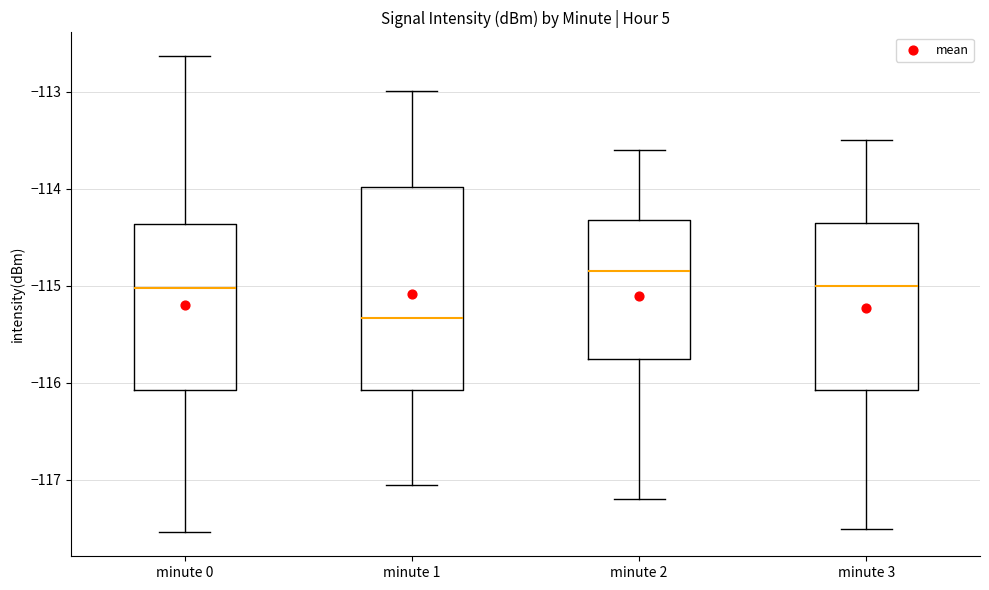

Reading left to right, transcribe this box plot: for each box, give where its median line is, the range the box spans, and where its two whiskers end, as read against the y-axis. The values are not printed on the chart, so give them approximately, as read against the axis.

minute 0: median -115.0, box -116.1 to -114.4, whiskers -117.5 to -112.6
minute 1: median -115.3, box -116.1 to -114.0, whiskers -117.0 to -113.0
minute 2: median -114.8, box -115.7 to -114.3, whiskers -117.2 to -113.6
minute 3: median -115.0, box -116.1 to -114.3, whiskers -117.5 to -113.5